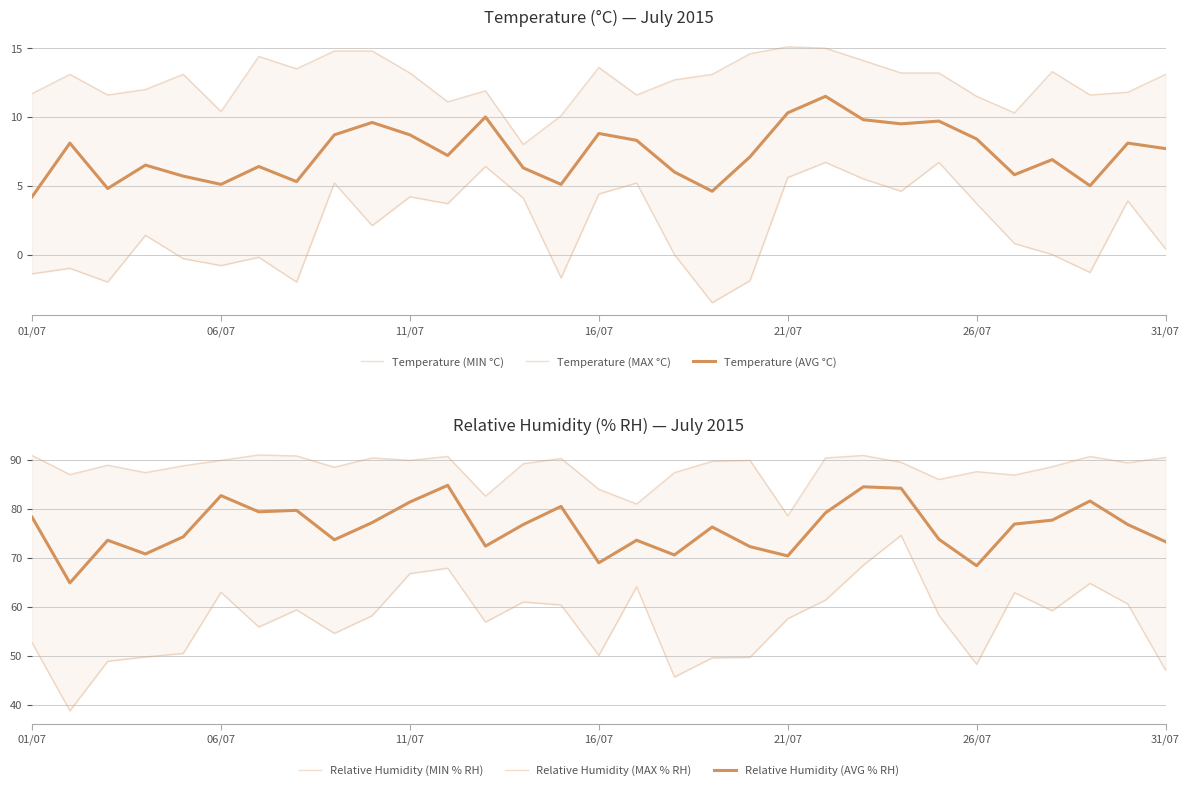

Reading left to right, transcribe all the data shown in this chart.

Temperature (MIN °C): -1.4	-1.0	-2.0	1.4	-0.3	-0.8	-0.2	-2.0	5.2	2.1	4.2	3.7	6.4	4.1	-1.7	4.4	5.2	-0.0	-3.5	-1.9	5.6	6.7	5.5	4.6	6.7	3.7	0.8	-0.0	-1.3	3.9	0.4
Temperature (MAX °C): 11.7	13.1	11.6	12.0	13.1	10.4	14.4	13.5	14.8	14.8	13.2	11.1	11.9	8.0	10.1	13.6	11.6	12.7	13.1	14.6	15.1	15.0	14.1	13.2	13.2	11.5	10.3	13.3	11.6	11.8	13.1
Temperature (AVG °C): 4.2	8.1	4.8	6.5	5.7	5.1	6.4	5.3	8.7	9.6	8.7	7.2	10.0	6.3	5.1	8.8	8.3	6.0	4.6	7.1	10.3	11.5	9.8	9.5	9.7	8.4	5.8	6.9	5.0	8.1	7.7
Relative Humidity (MIN % RH): 52.7	38.8	48.9	49.8	50.5	63.0	55.9	59.4	54.6	58.2	66.8	67.9	56.9	61.0	60.4	50.1	64.1	45.7	49.6	49.7	57.6	61.4	68.5	74.6	58.3	48.3	62.9	59.2	64.8	60.6	47.1
Relative Humidity (MAX % RH): 90.9	87.0	88.9	87.4	88.8	89.9	91.0	90.8	88.5	90.4	89.9	90.7	82.6	89.2	90.3	84.0	81.0	87.4	89.7	89.9	78.6	90.4	90.9	89.5	86.0	87.6	86.9	88.6	90.7	89.4	90.5
Relative Humidity (AVG % RH): 78.3	64.9	73.6	70.8	74.3	82.7	79.4	79.7	73.7	77.2	81.4	84.8	72.4	76.8	80.5	69.0	73.6	70.6	76.3	72.3	70.4	79.2	84.5	84.2	73.8	68.4	76.9	77.7	81.6	76.8	73.3